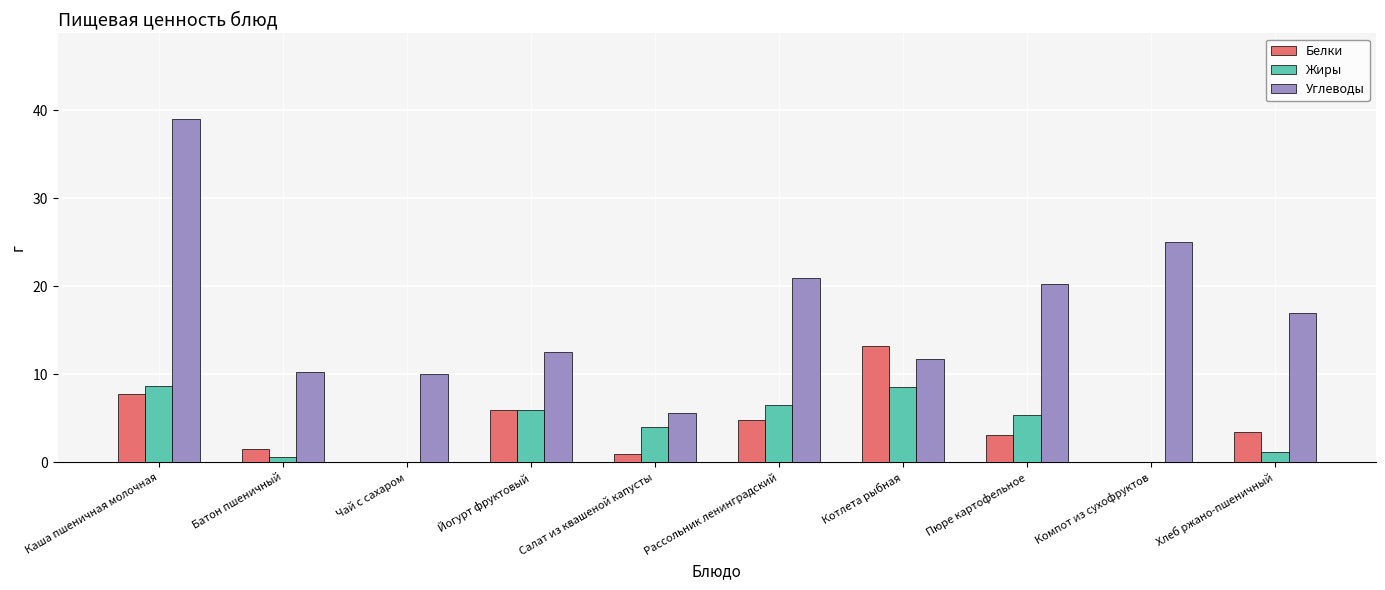

What is the total value across all series at Компот из сухофруктов?

25.1